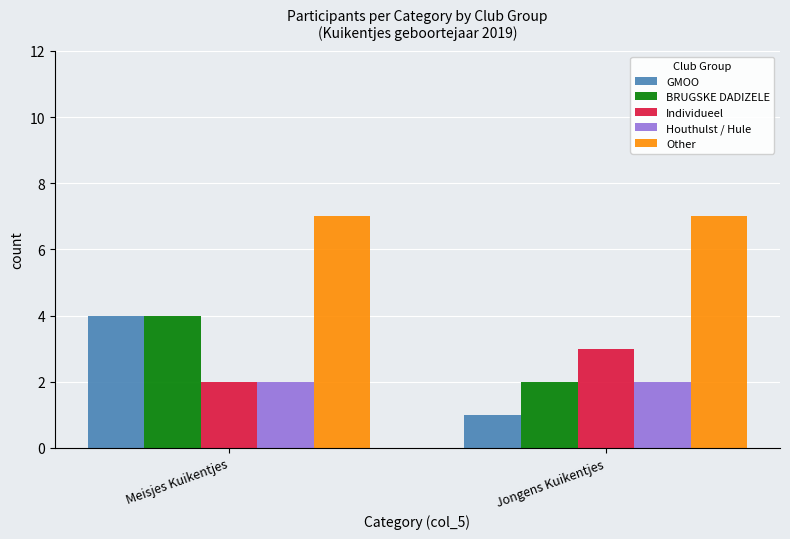

The Houthulst / Hule series shows 2 at Jongens Kuikentjes. True or false?

True